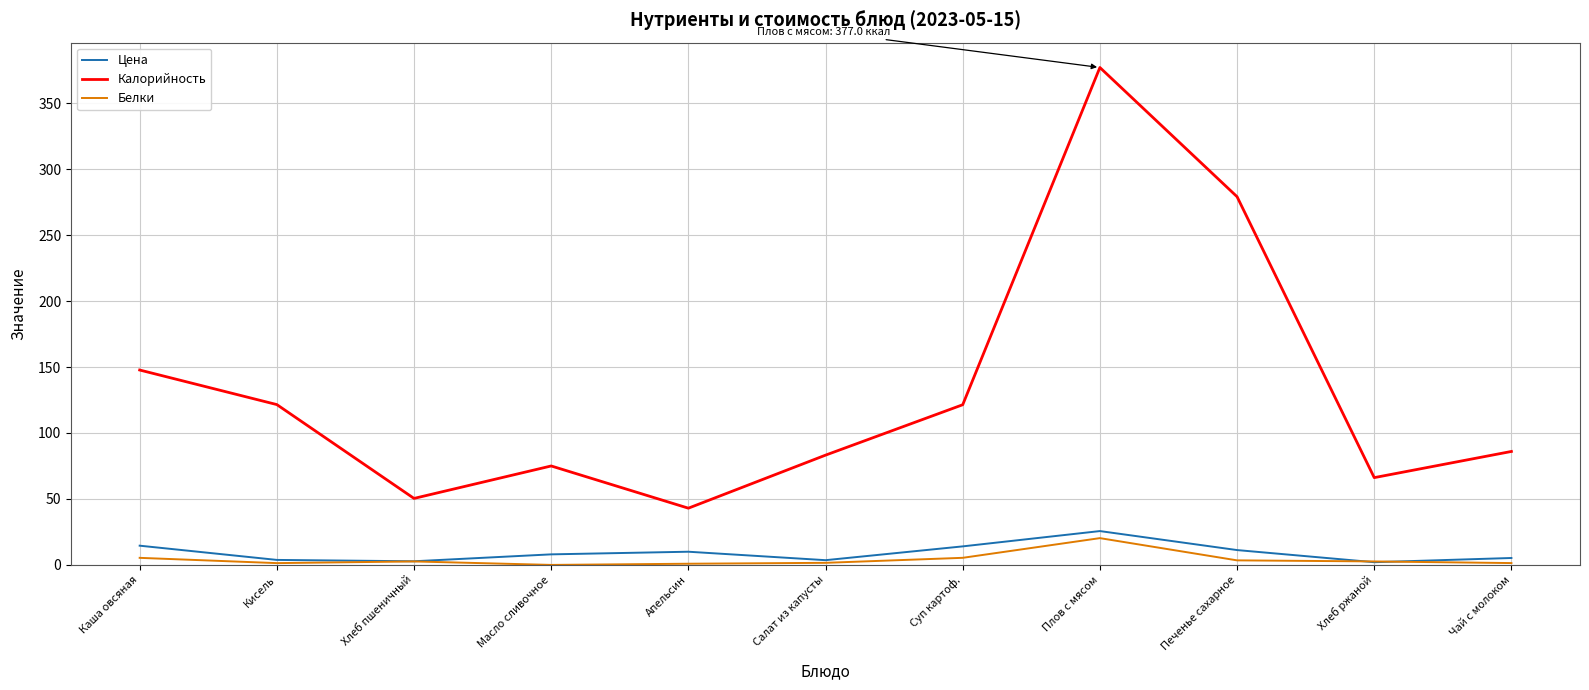

True or false: Белки and Калорийность cross at least once.

False